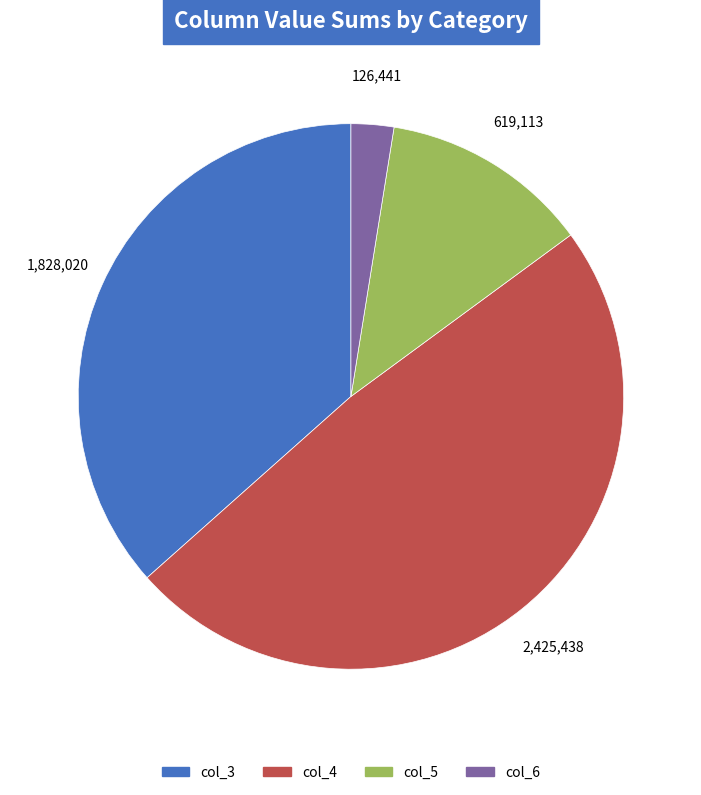

True or false: col_5 accounts for 12% of the total.

True